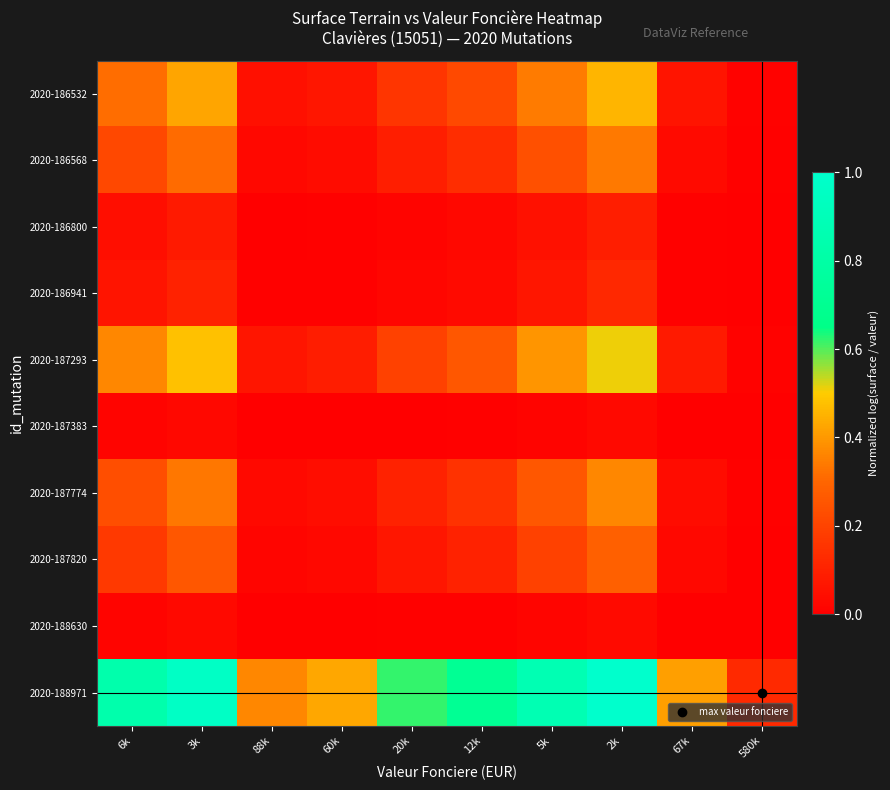

Reading right to left, what are all the values shown in this chart?

2020-186532: 580k=0.0	67k=0.1	2k=0.5	5k=0.3	12k=0.2	20k=0.2	60k=0.1	88k=0.0	3k=0.4	6k=0.3
2020-186568: 580k=0.0	67k=0.0	2k=0.3	5k=0.2	12k=0.1	20k=0.1	60k=0.0	88k=0.0	3k=0.3	6k=0.2
2020-186800: 580k=0.0	67k=0.0	2k=0.1	5k=0.1	12k=0.0	20k=0.0	60k=0.0	88k=0.0	3k=0.1	6k=0.0
2020-186941: 580k=0.0	67k=0.0	2k=0.1	5k=0.1	12k=0.0	20k=0.0	60k=0.0	88k=0.0	3k=0.1	6k=0.1
2020-187293: 580k=0.0	67k=0.1	2k=0.5	5k=0.4	12k=0.3	20k=0.2	60k=0.1	88k=0.1	3k=0.5	6k=0.4
2020-187383: 580k=0.0	67k=0.0	2k=0.0	5k=0.0	12k=0.0	20k=0.0	60k=0.0	88k=0.0	3k=0.0	6k=0.0
2020-187774: 580k=0.0	67k=0.0	2k=0.4	5k=0.3	12k=0.2	20k=0.1	60k=0.0	88k=0.0	3k=0.3	6k=0.2
2020-187820: 580k=0.0	67k=0.0	2k=0.3	5k=0.2	12k=0.1	20k=0.1	60k=0.0	88k=0.0	3k=0.3	6k=0.2
2020-188630: 580k=0.0	67k=0.0	2k=0.0	5k=0.0	12k=0.0	20k=0.0	60k=0.0	88k=0.0	3k=0.0	6k=0.0
2020-188971: 580k=0.1	67k=0.4	2k=1.0	5k=0.9	12k=0.7	20k=0.6	60k=0.4	88k=0.4	3k=1.0	6k=0.8